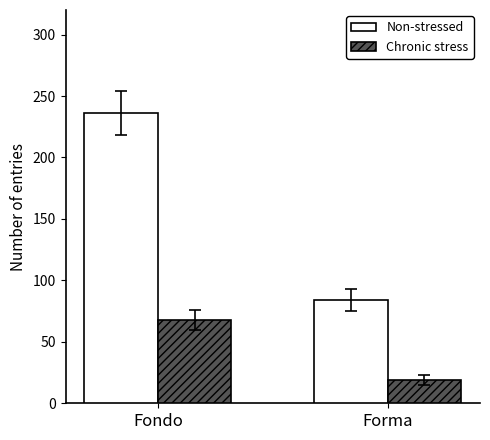

Is it true that Chronic stress equals 5 at Forma?

False